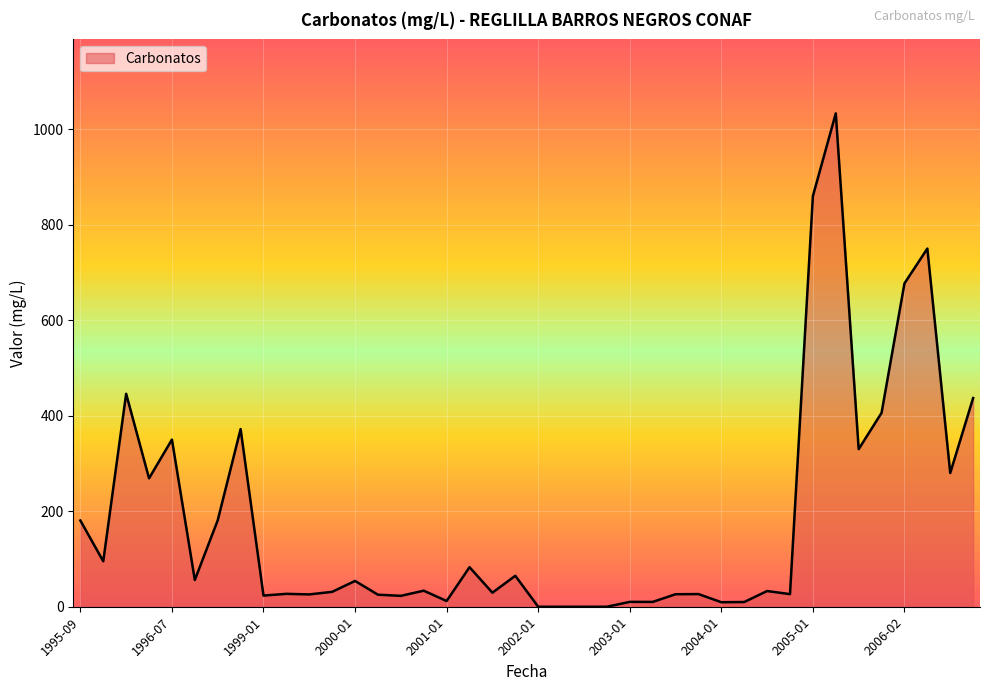

What is the greatest value displayed?

1033.0